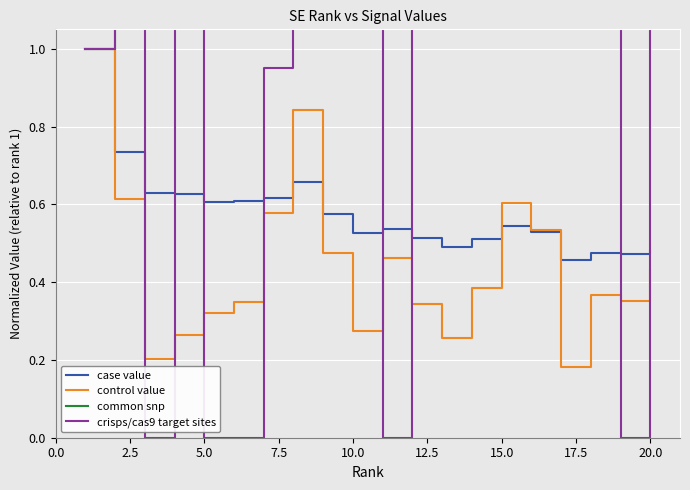

True or false: common snp has more than 1 points higher than both neighbors.

True